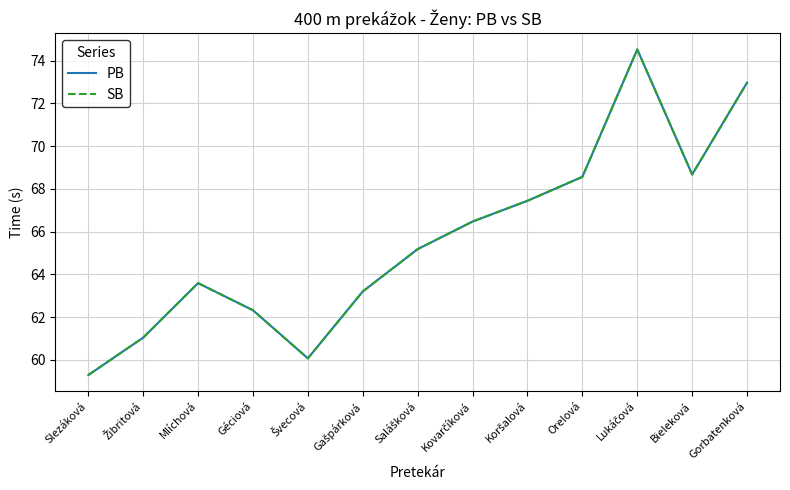

Does the chart have visible grid lines?

Yes